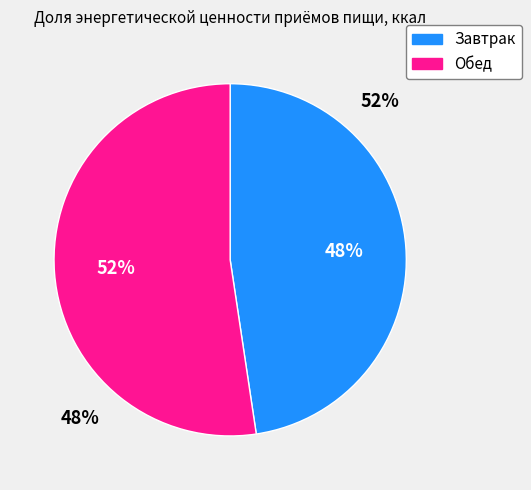

What is the change in value from Завтрак to Обед?

+70.0